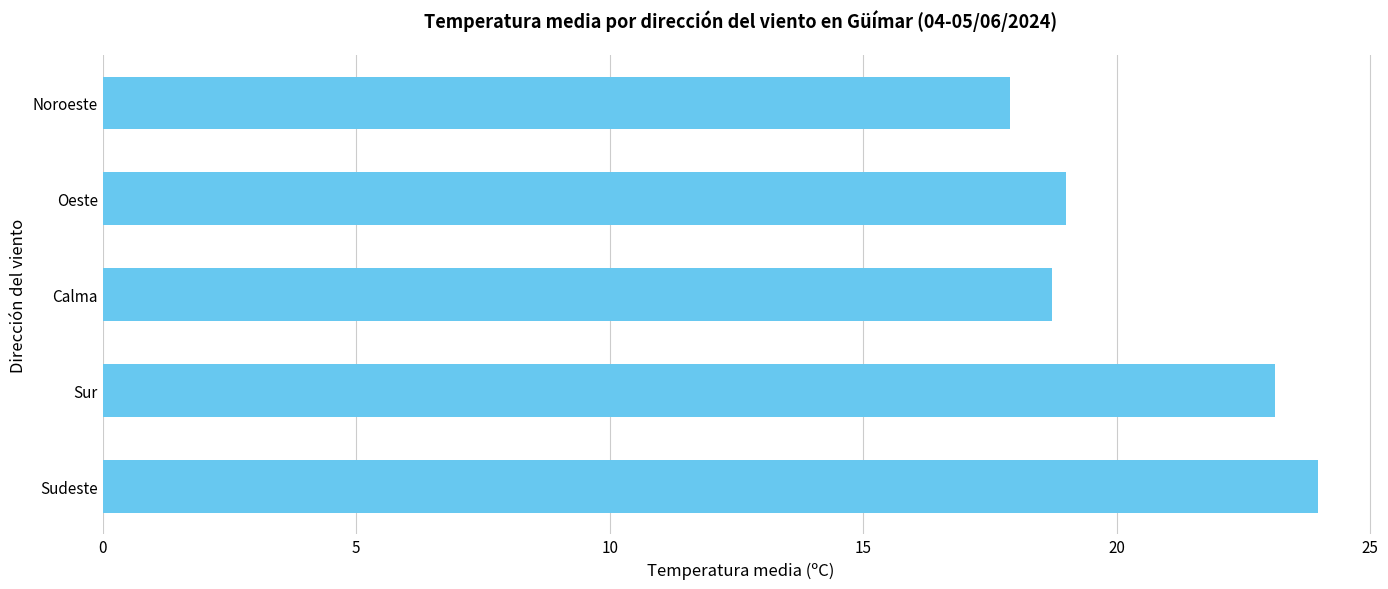

What is the average value?

20.5